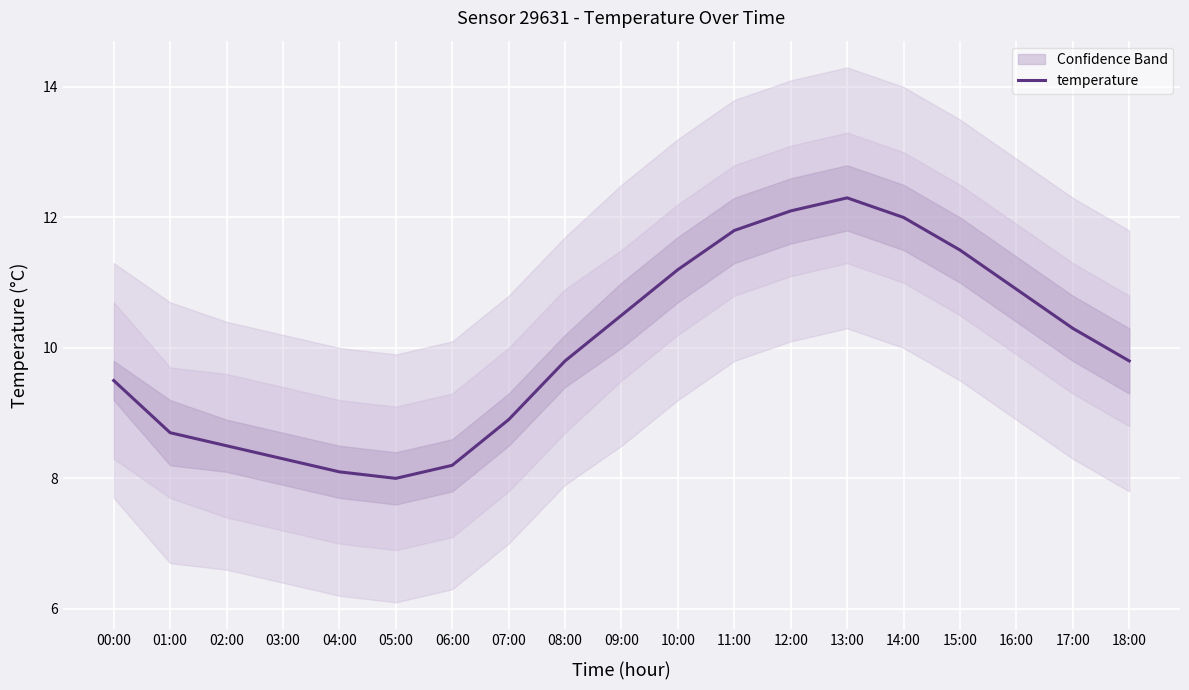

What is the average value?

10.0